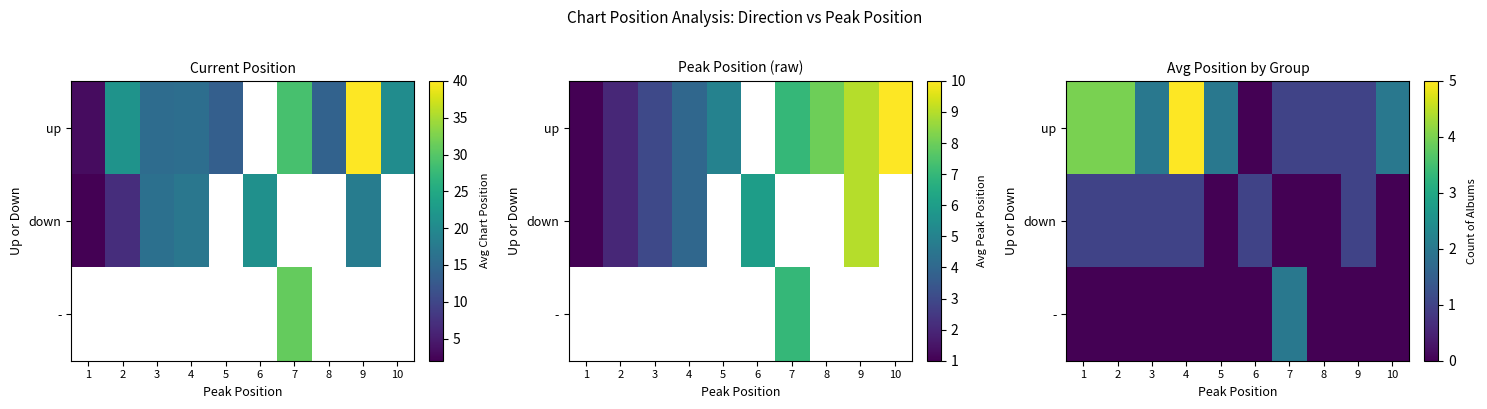

Rank the series by their maximum value, from highest to lowest.

up, -, down